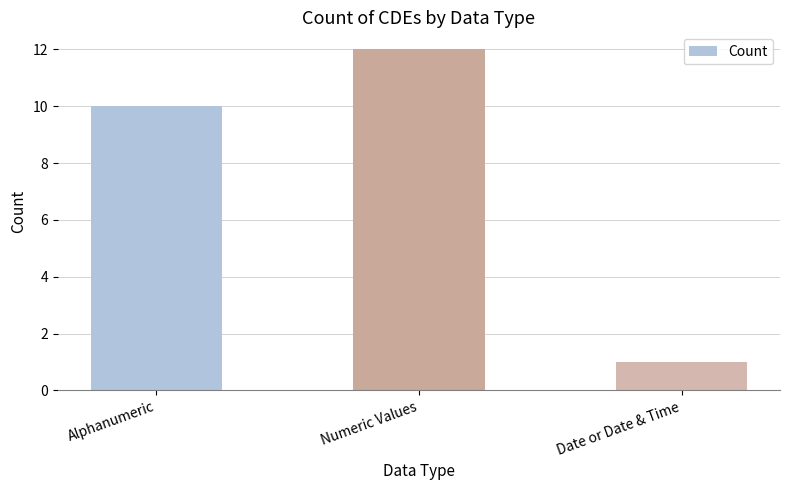

What is the ratio of the value at Date or Date & Time to the value at Alphanumeric?

0.1